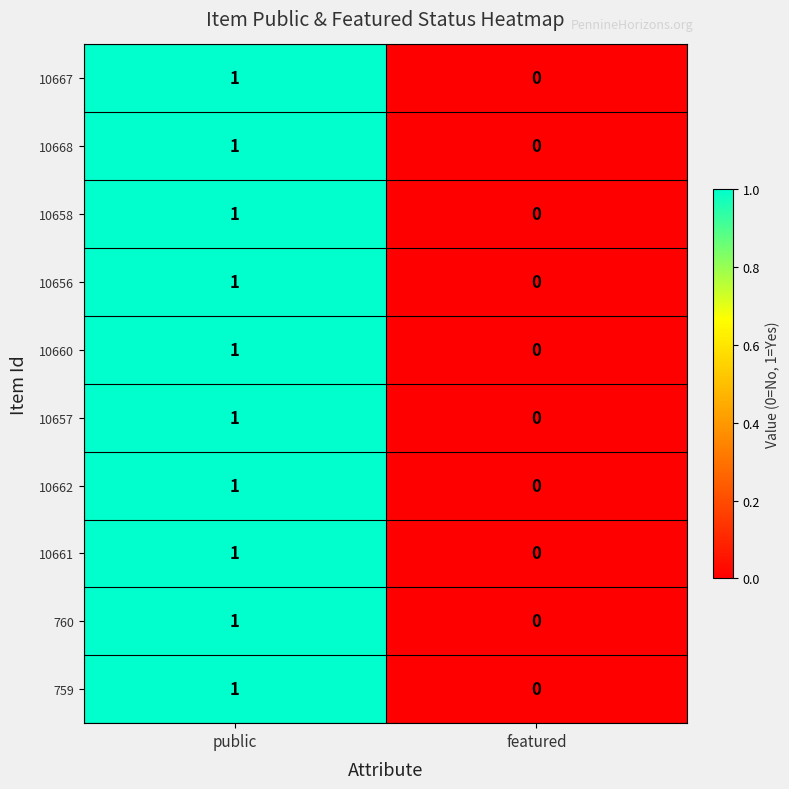

How many categories are shown in the chart?

2